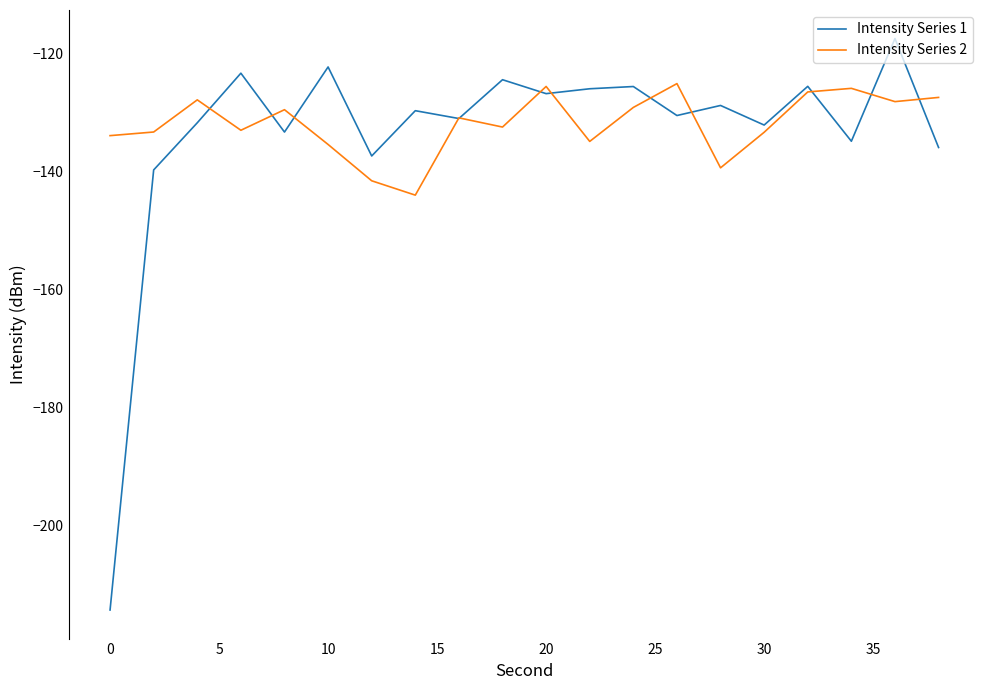

How many interior local peaks does the Intensity Series 1 series have?

8